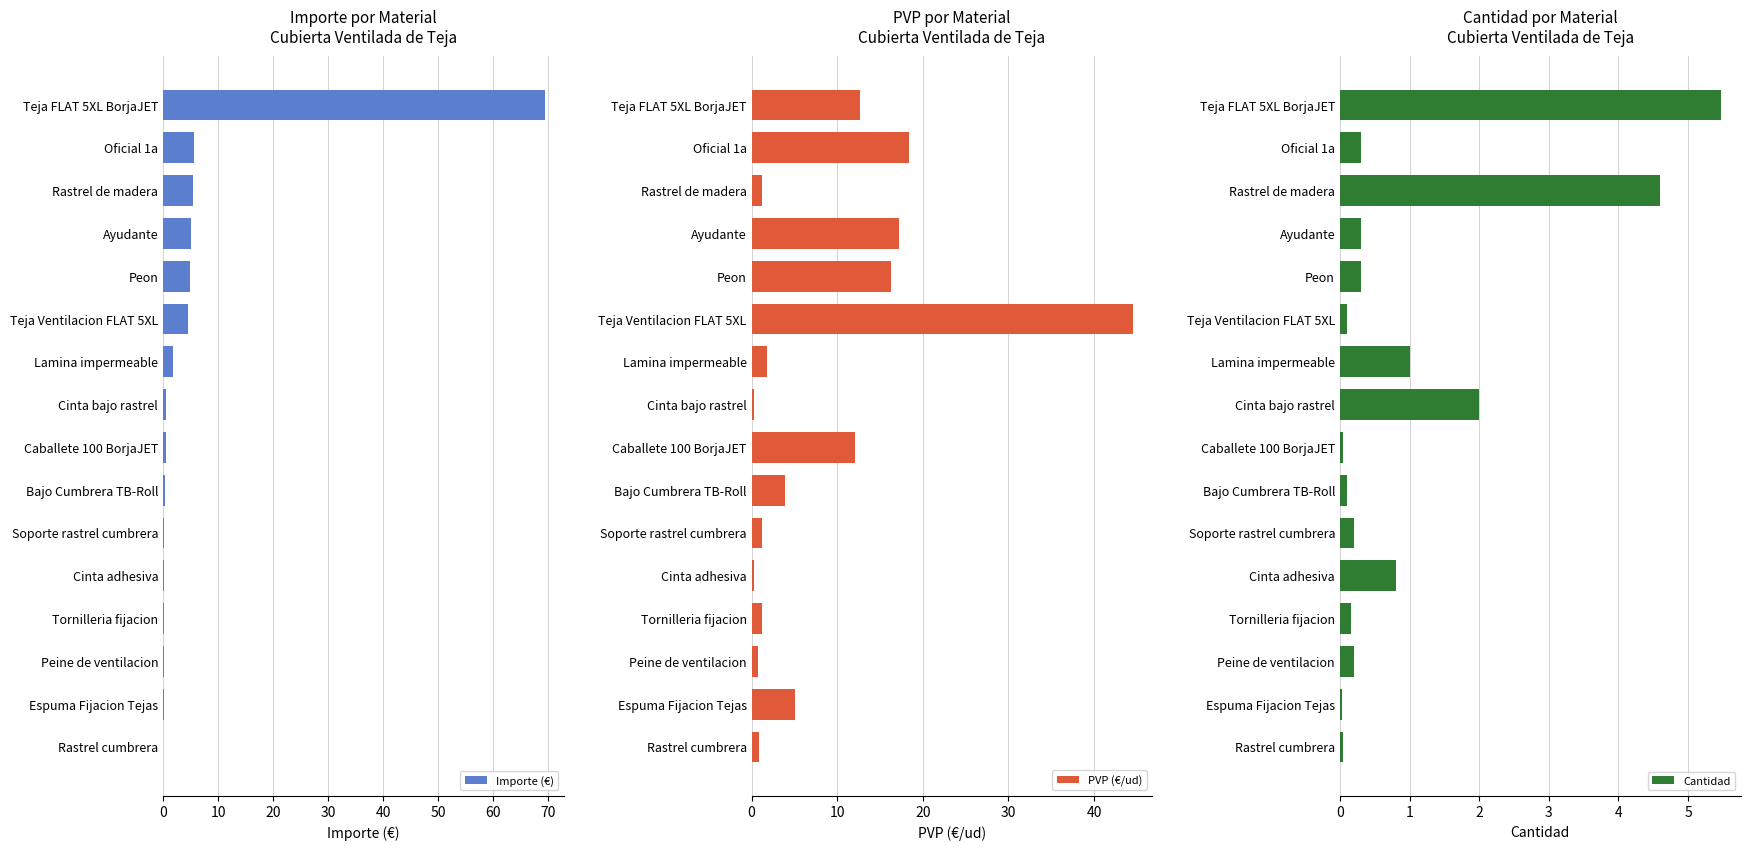

What is the difference between the highest and lowest values at 10?

18.1